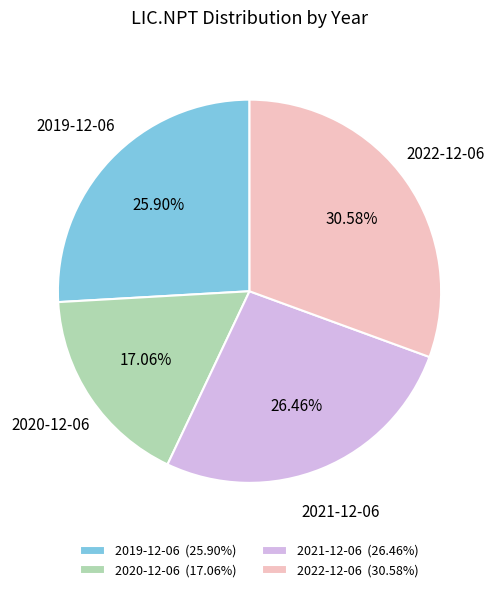

Does 2022-12-06 account for over 50% of the chart?

No